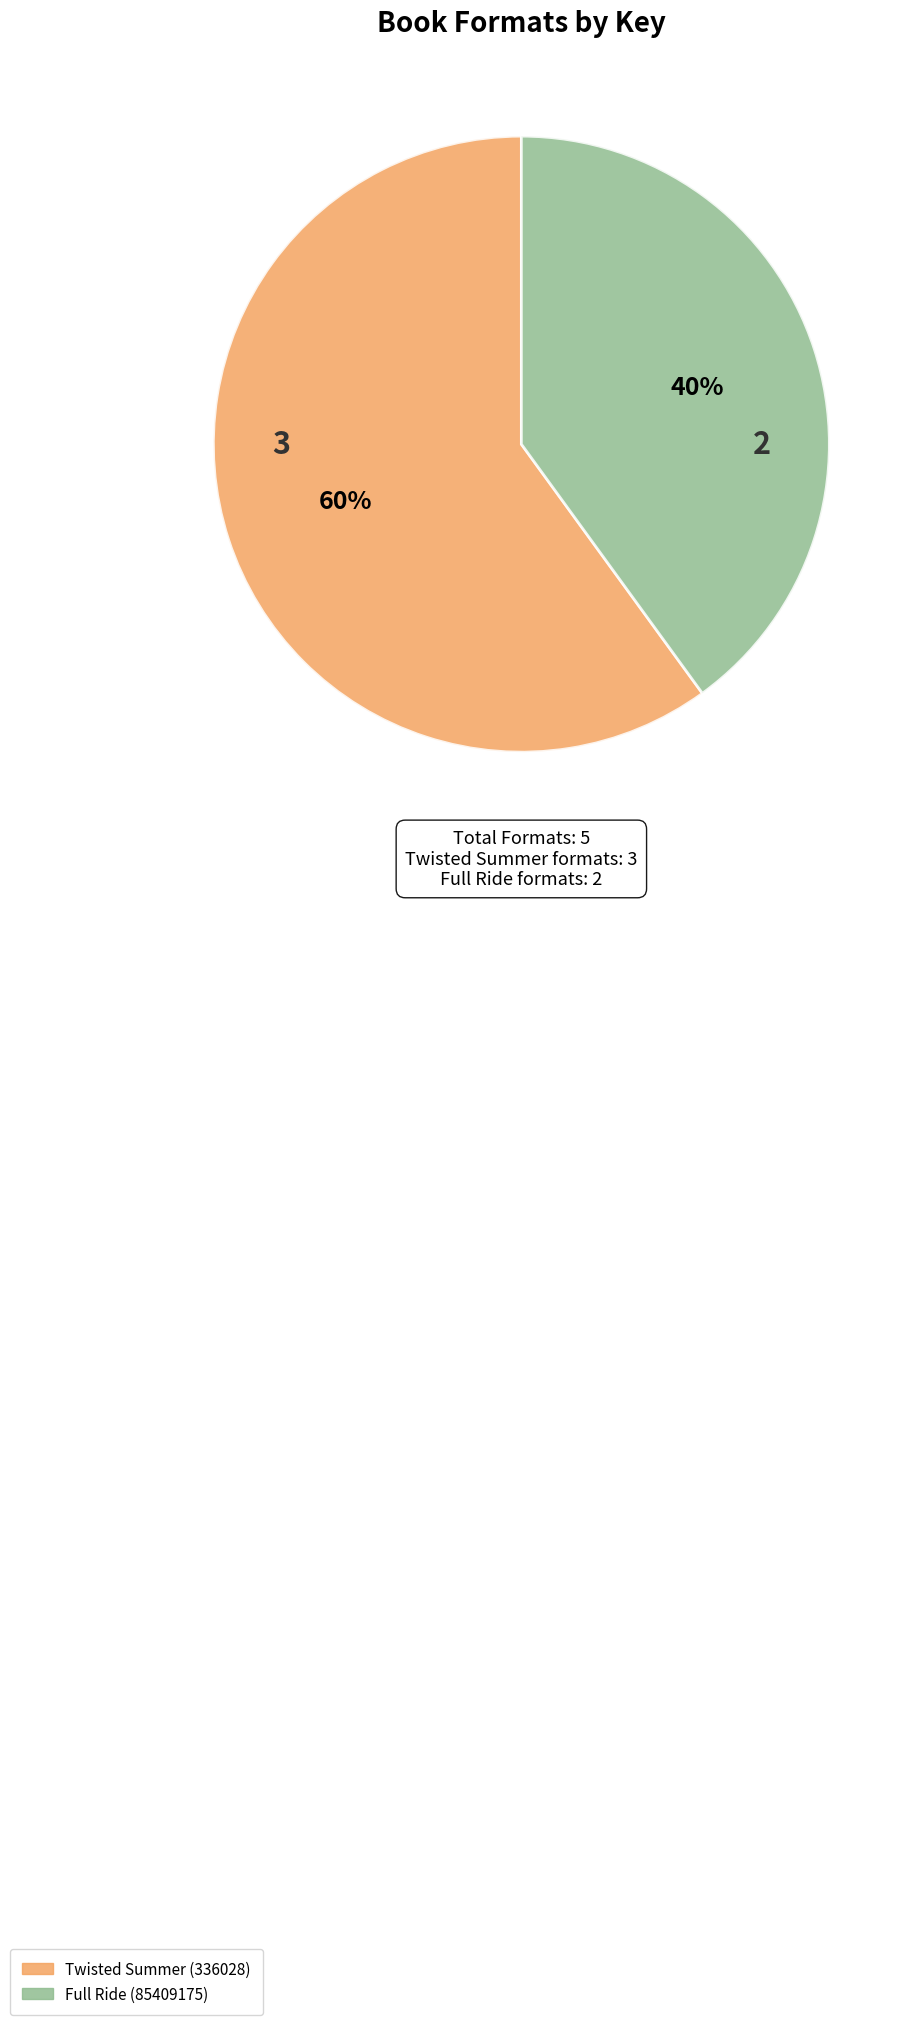

Which slice represents more than half of the pie?

Twisted Summer (336028)